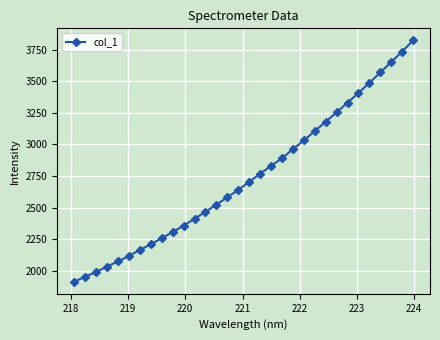

What is the difference between the maximum and second lowest values?

1867.1